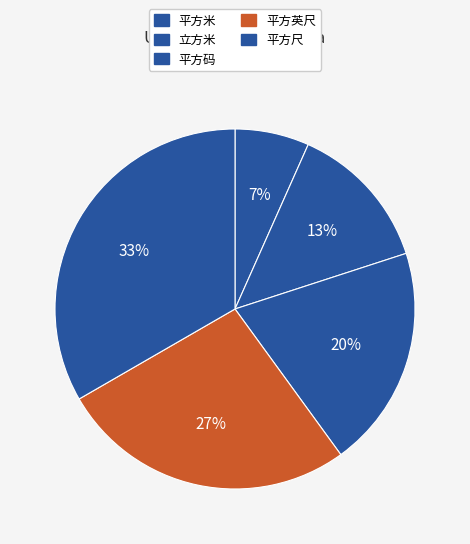

Count the number of slices in the pie.

5